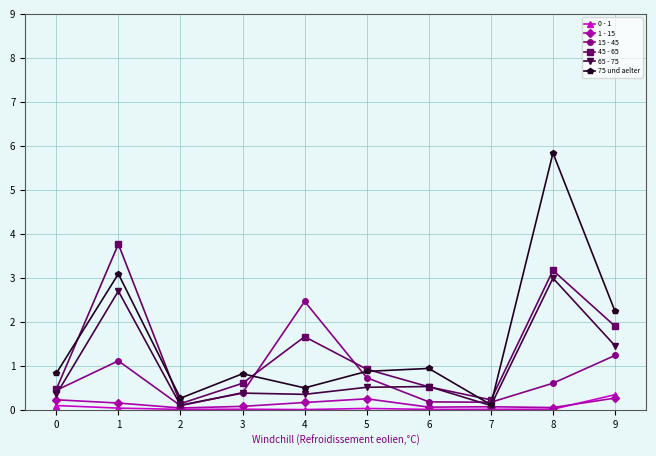

What is the average value of the 1 - 15 series?

0.1